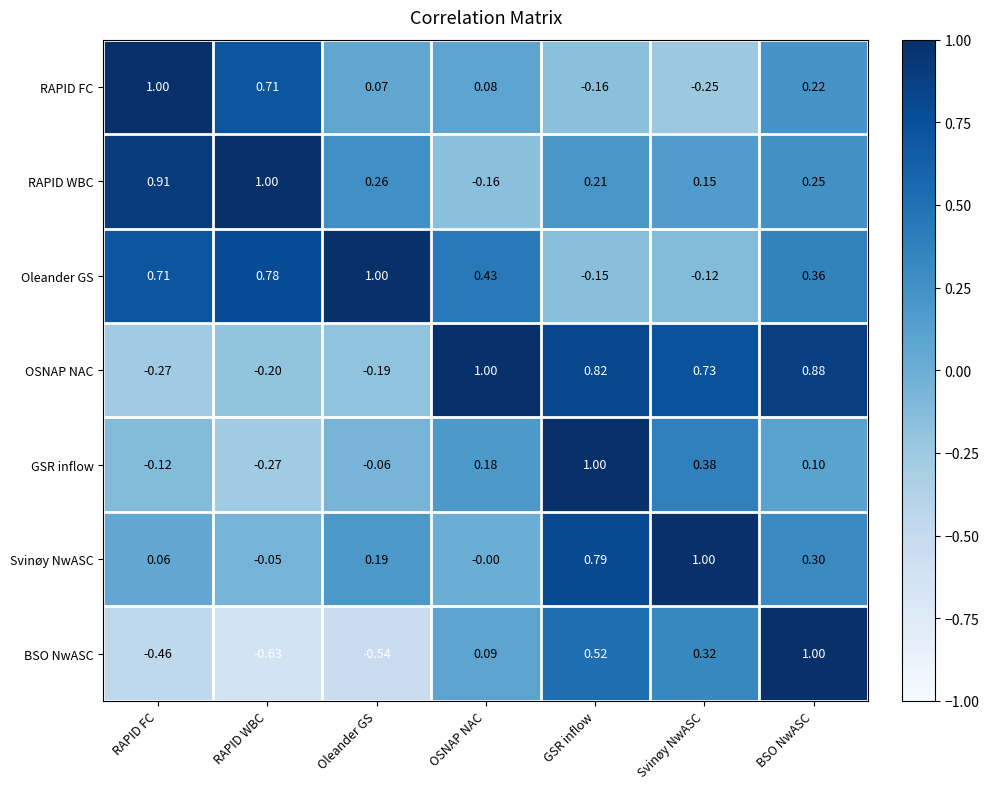

Rank the categories by GSR inflow value from highest to lowest.

GSR inflow, Svinøy NwASC, OSNAP NAC, BSO NwASC, Oleander GS, RAPID FC, RAPID WBC